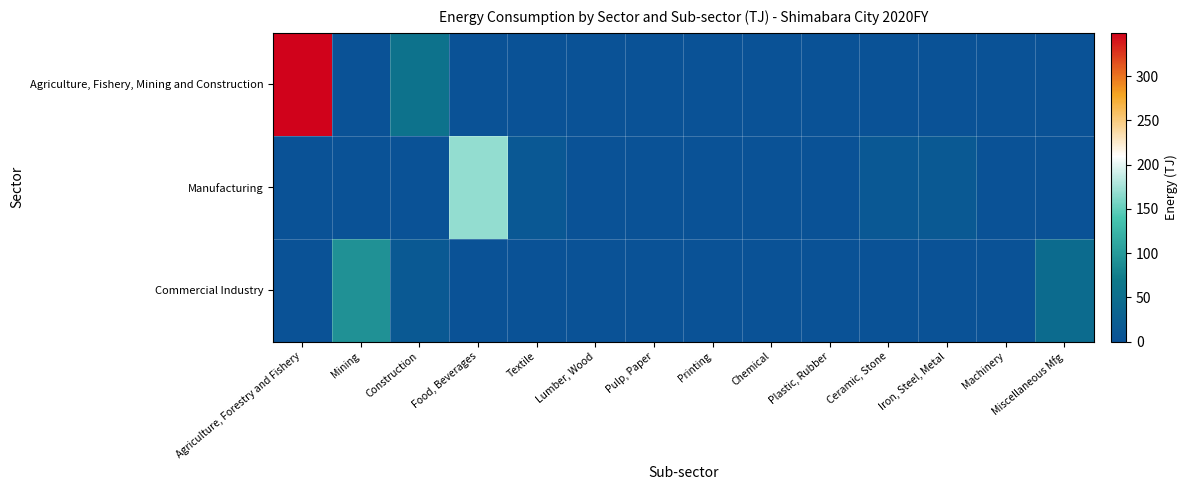

What is the maximum value shown in the chart?

349.0